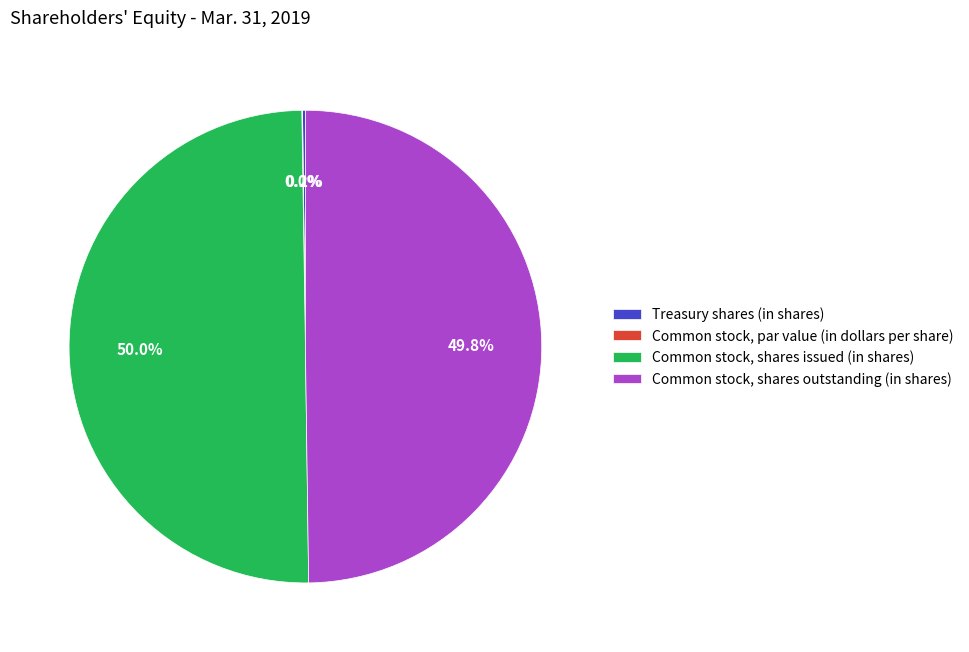

What percentage is NOT represented by Common stock, shares outstanding (in shares)?

50.2%